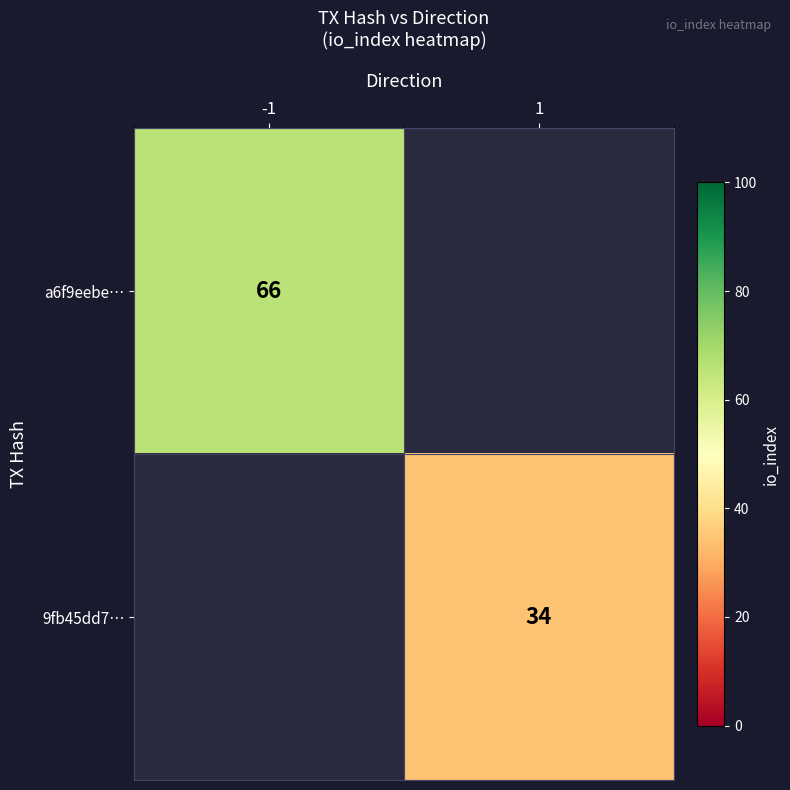

Is it true that 9fb45dd7… equals 8 at 1?

False